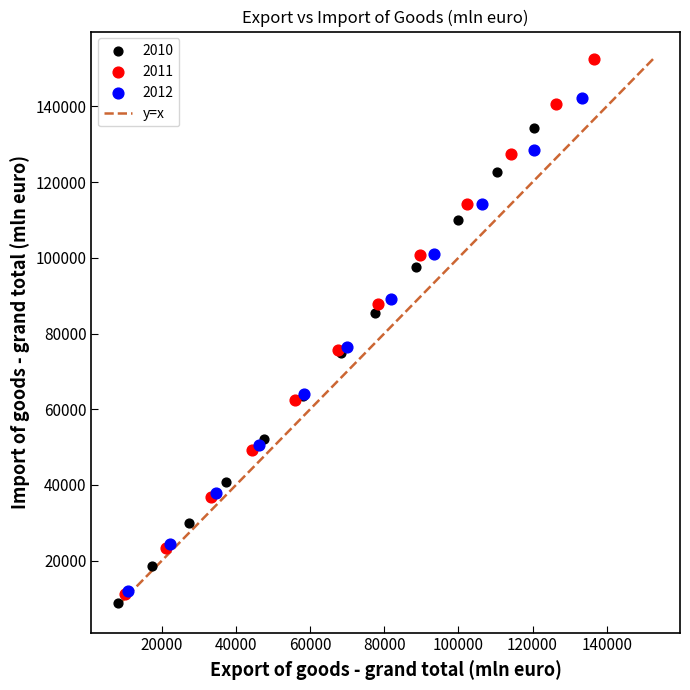

Which series contains the highest Y value?

2011